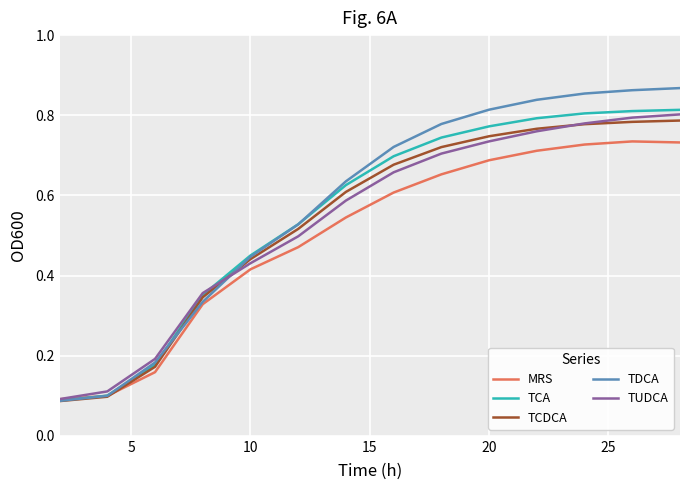

Reading left to right, what are all the values shown in this chart?

MRS: 0.1	0.1	0.2	0.3	0.4	0.5	0.5	0.6	0.7	0.7	0.7	0.7	0.7	0.7
TCA: 0.1	0.1	0.2	0.4	0.5	0.5	0.6	0.7	0.7	0.8	0.8	0.8	0.8	0.8
TCDCA: 0.1	0.1	0.2	0.3	0.4	0.5	0.6	0.7	0.7	0.7	0.8	0.8	0.8	0.8
TDCA: 0.1	0.1	0.2	0.3	0.4	0.5	0.6	0.7	0.8	0.8	0.8	0.9	0.9	0.9
TUDCA: 0.1	0.1	0.2	0.4	0.4	0.5	0.6	0.7	0.7	0.7	0.8	0.8	0.8	0.8